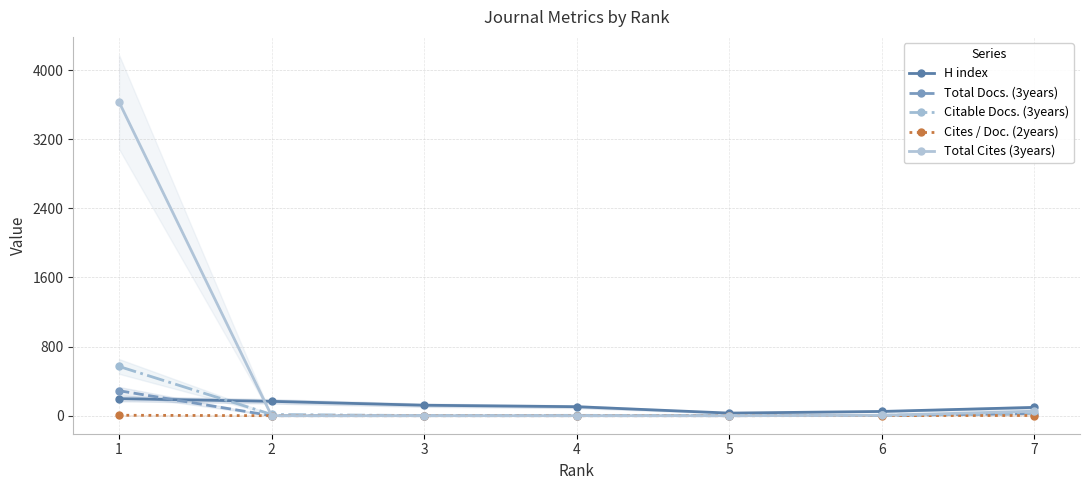

How many lines are shown in the chart?

5